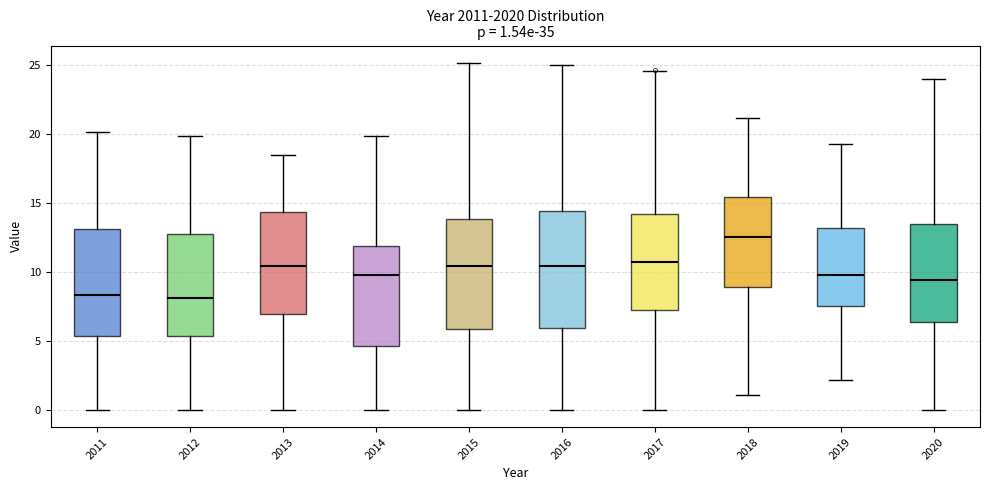

Which box has the highest median line?

2018